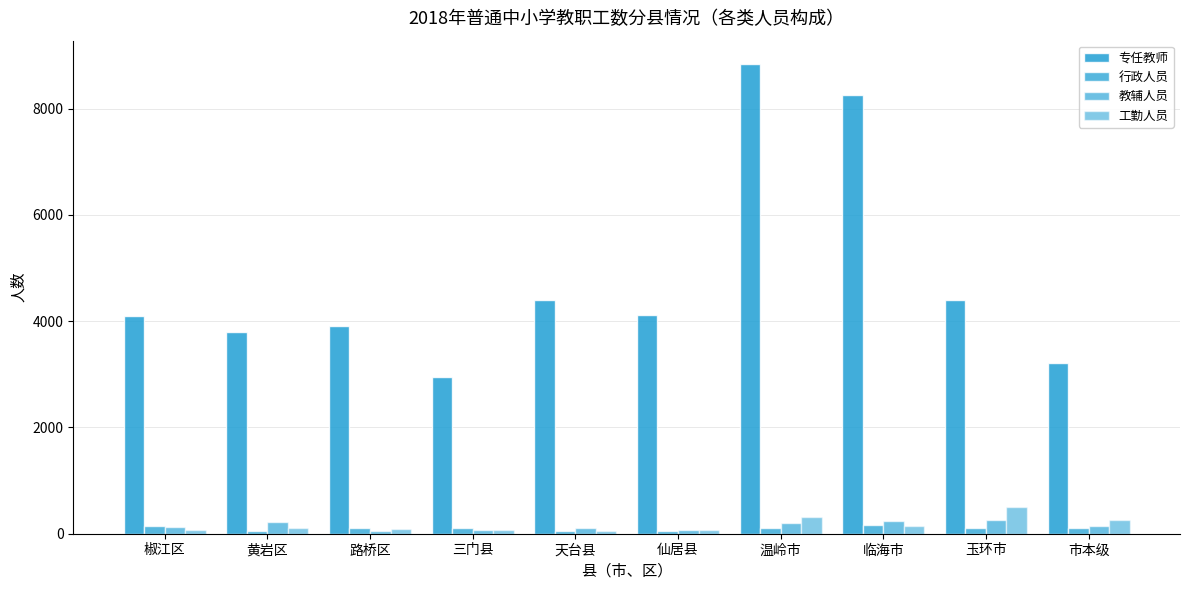

What is the approximate value of 教辅人员 at 黄岩区, to the nearest 5?

225